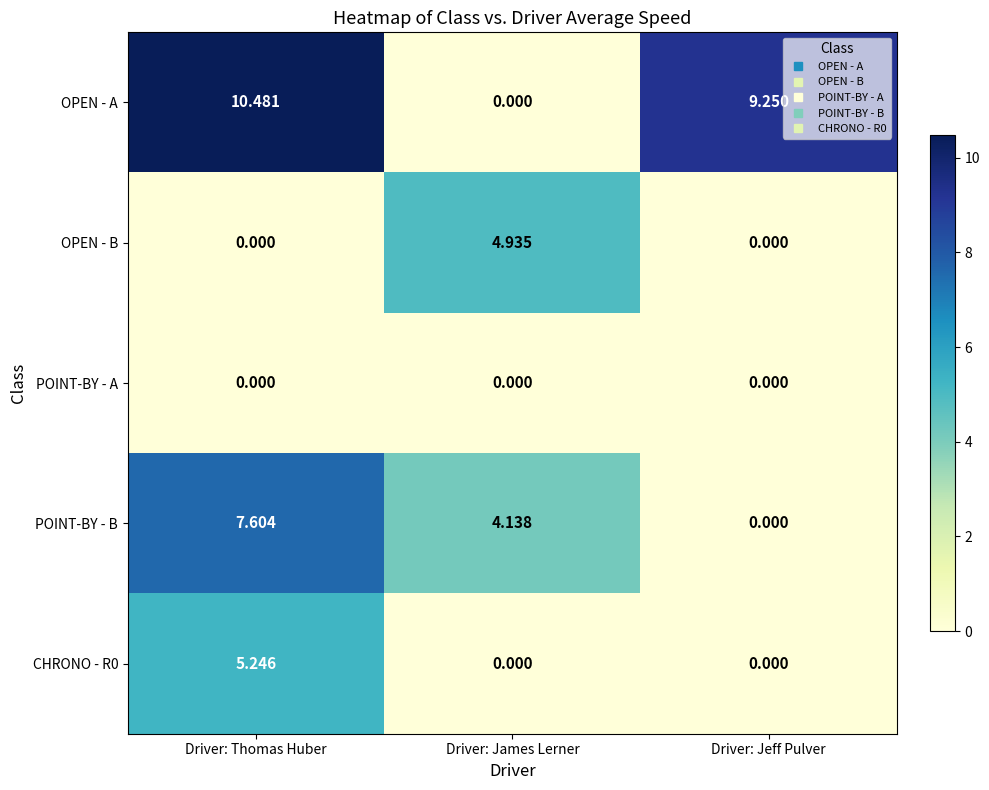

Which category has the highest value in the CHRONO - R0 series?

Driver: Thomas Huber